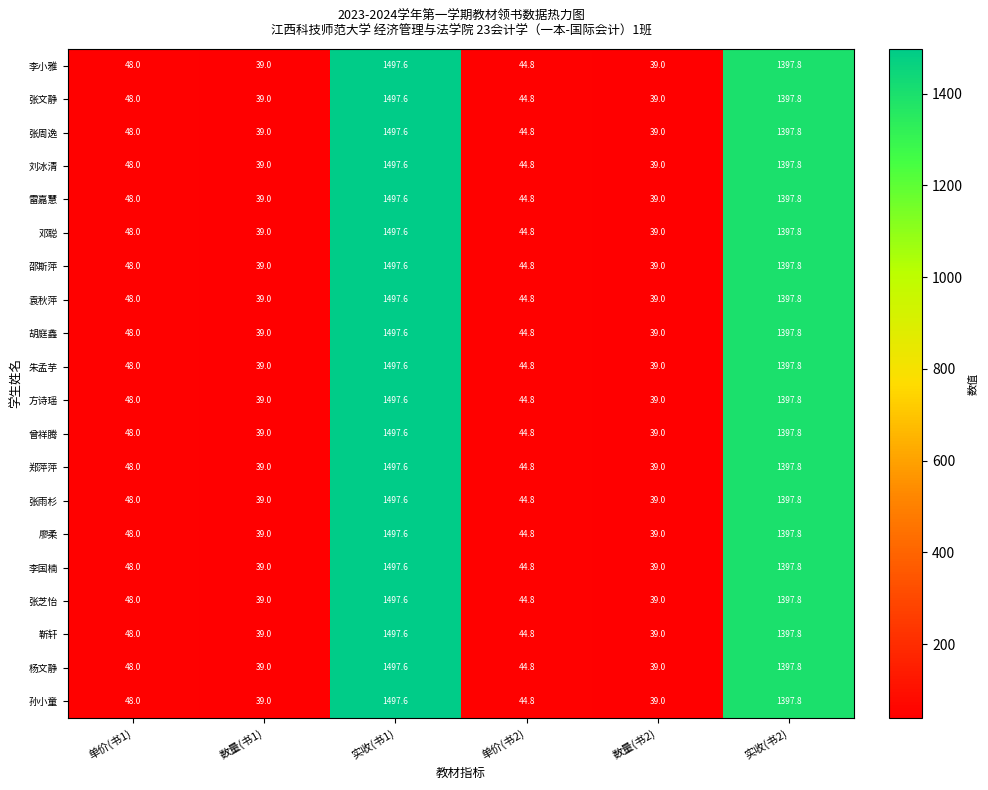

What is the difference between the maximum and second lowest values in the 张周逸 series?

1458.6